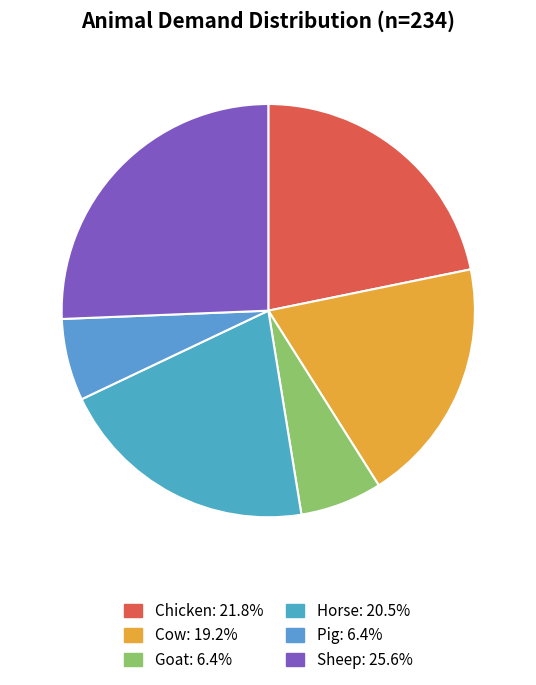

What is the ratio of the value at Cow to the value at Sheep?

0.8